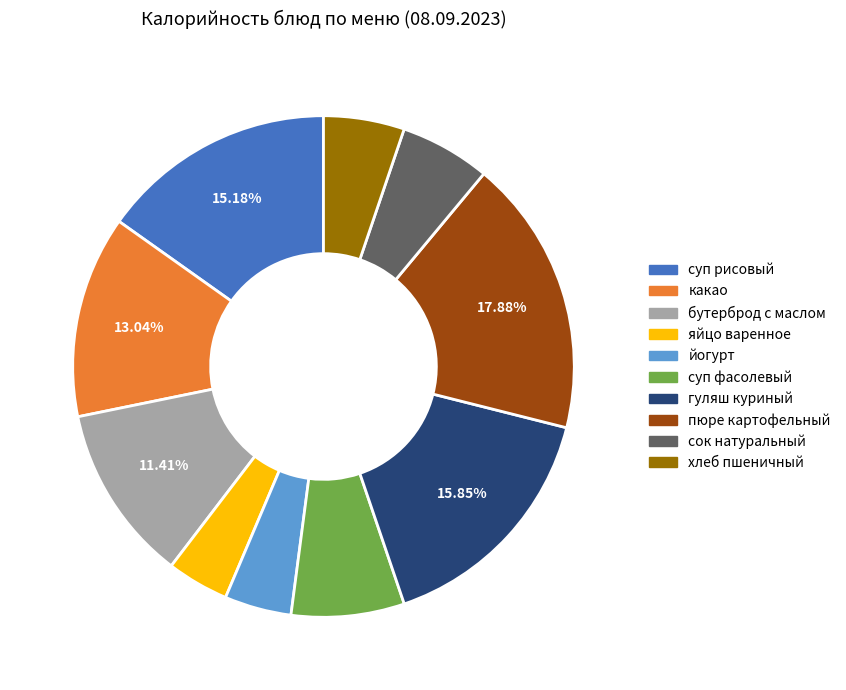

How many slices are in this pie chart?

10